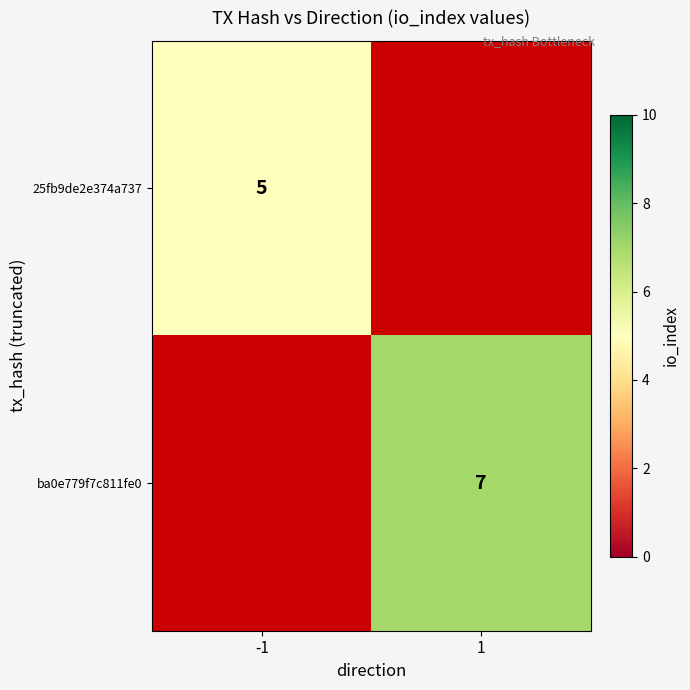

The ba0e779f7c811fe0 series shows 11.6 at 1. True or false?

False